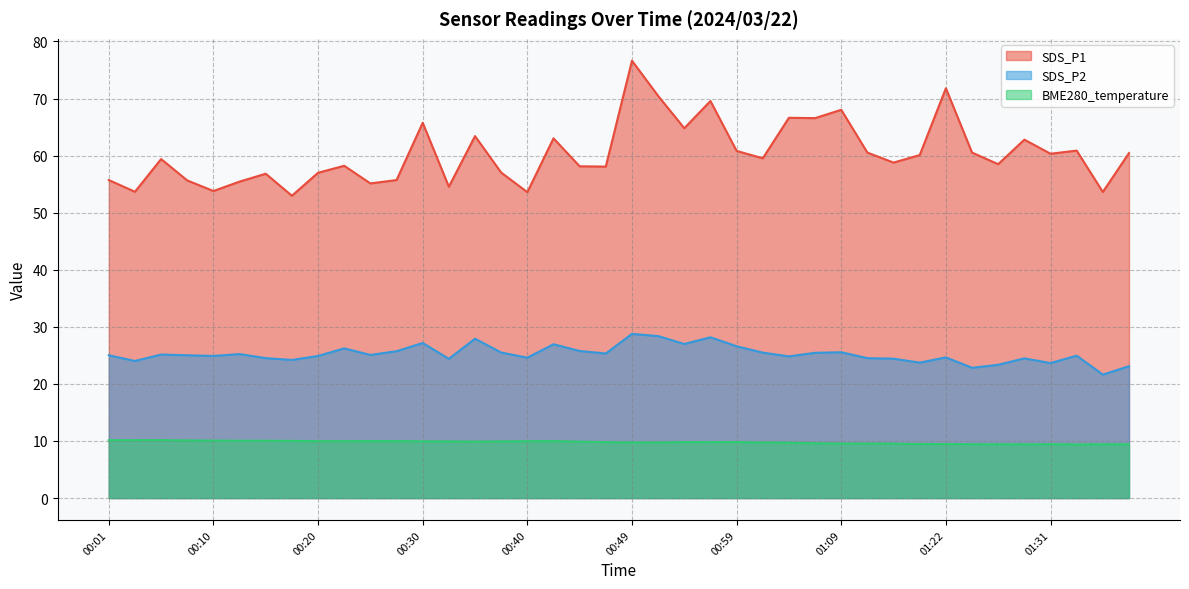

Is the value of SDS_P2 at 01:01 greater than the value of BME280_temperature at 00:32?

Yes